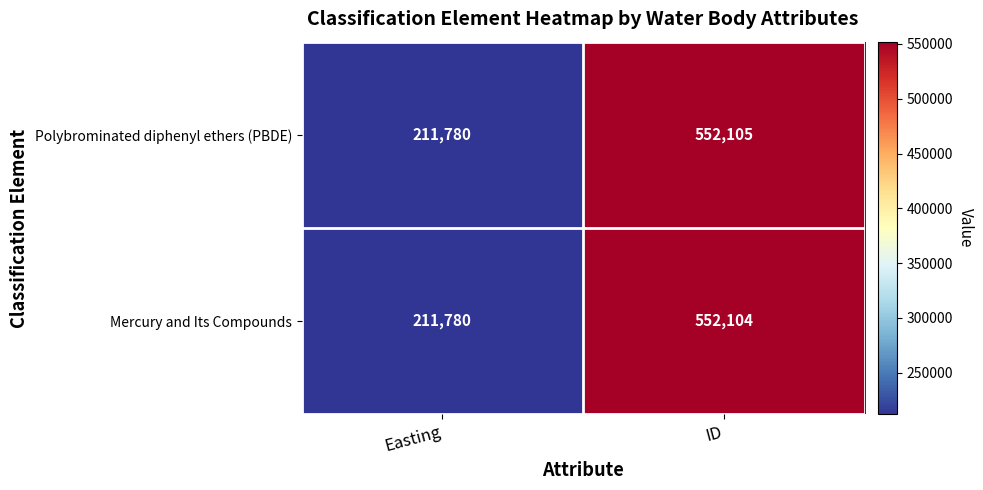

Reading left to right, extract all data points from this chart.

Polybrominated diphenyl ethers (PBDE): Easting=211780	ID=552105
Mercury and Its Compounds: Easting=211780	ID=552104